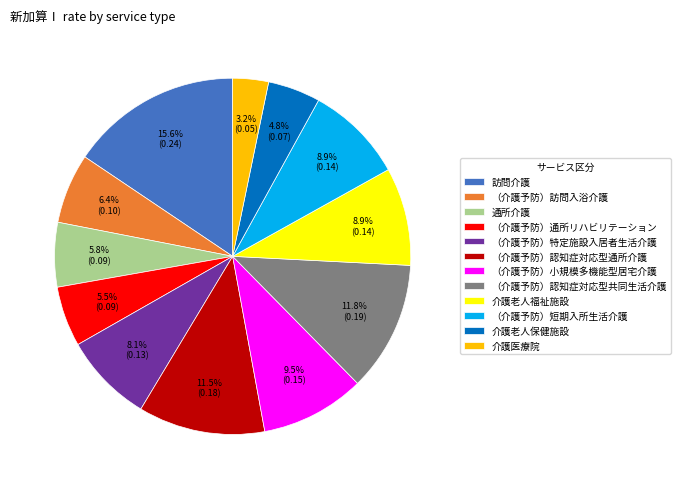

To the nearest percent, what is the difference between the largest and smallest slice percentages?

12%